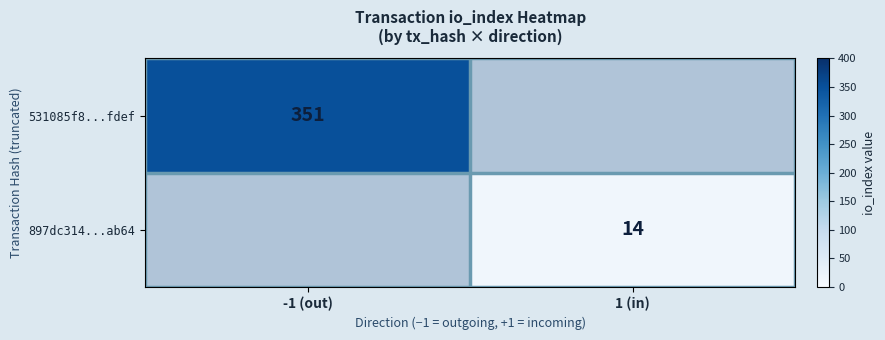

True or false: 897dc314...ab64 has a value of 4 at 1 (in).

False